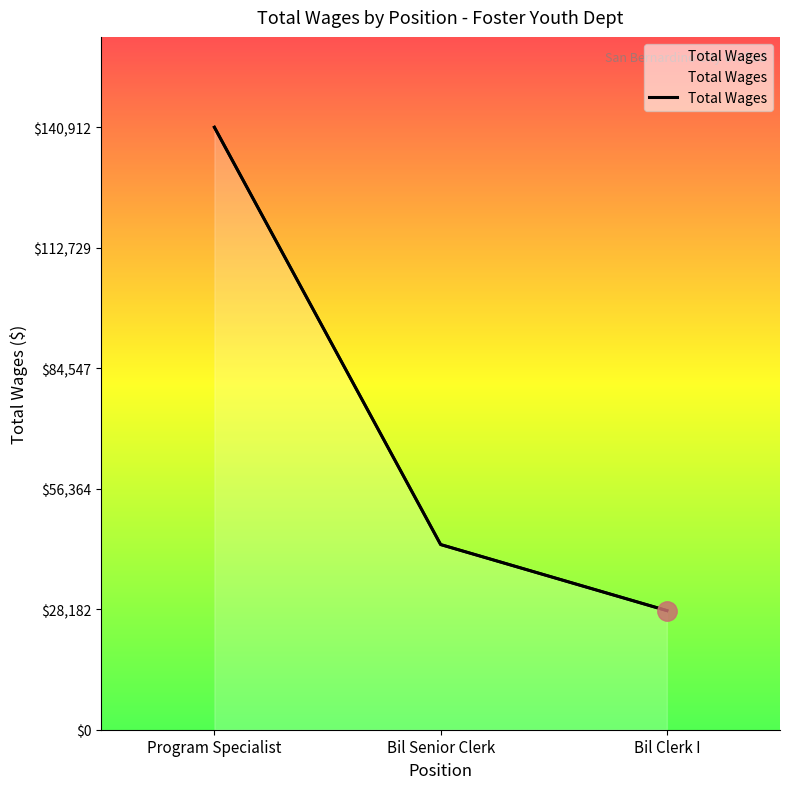

Is it true that the value at Bil Senior Clerk is 43310?

True